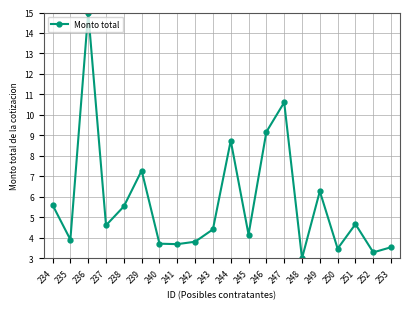

Where is the first local maximum?

236